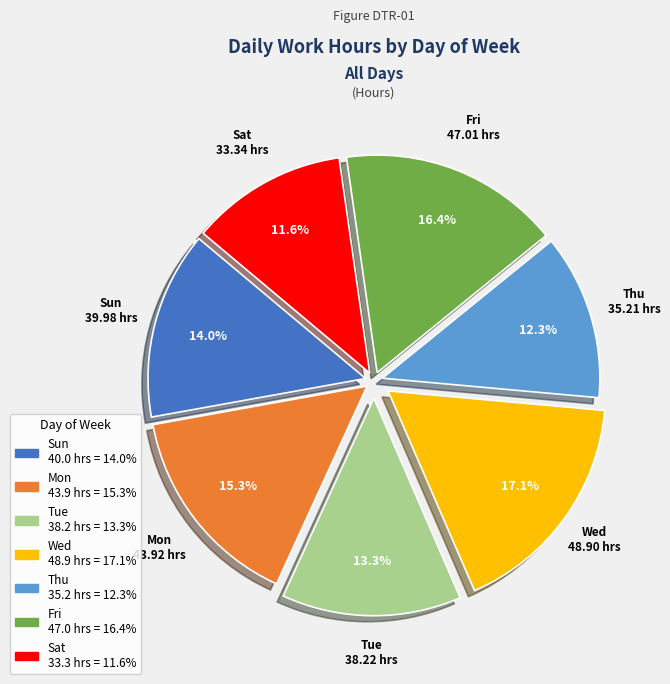

Is Thu the majority of the pie?

No